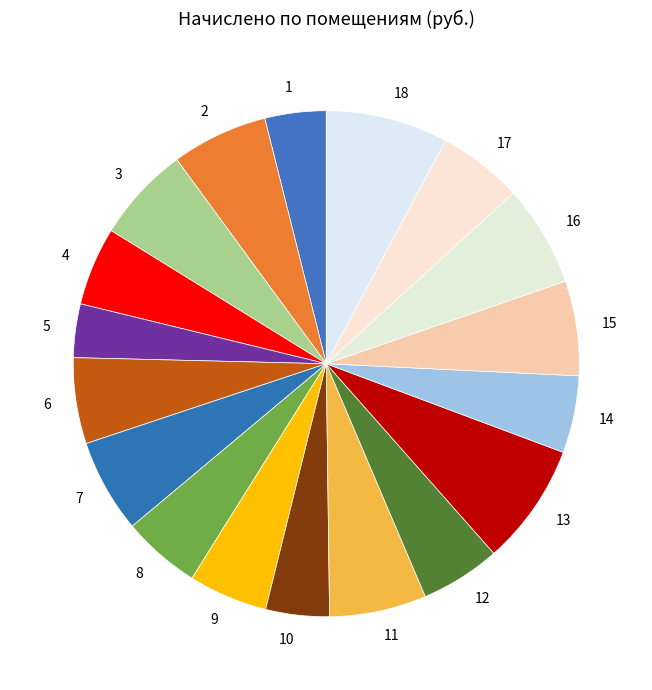

Is the sum of 8 and 10 greater than half?

No